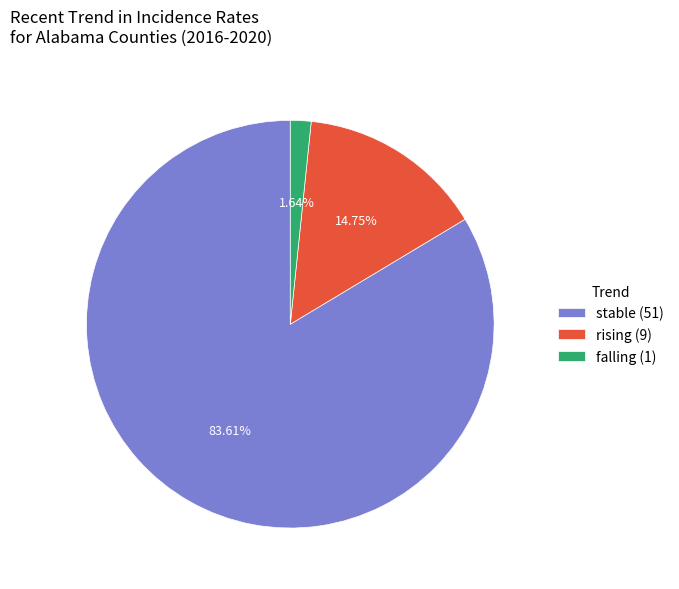

To the nearest percent, what is the combined percentage of falling and stable?

85%